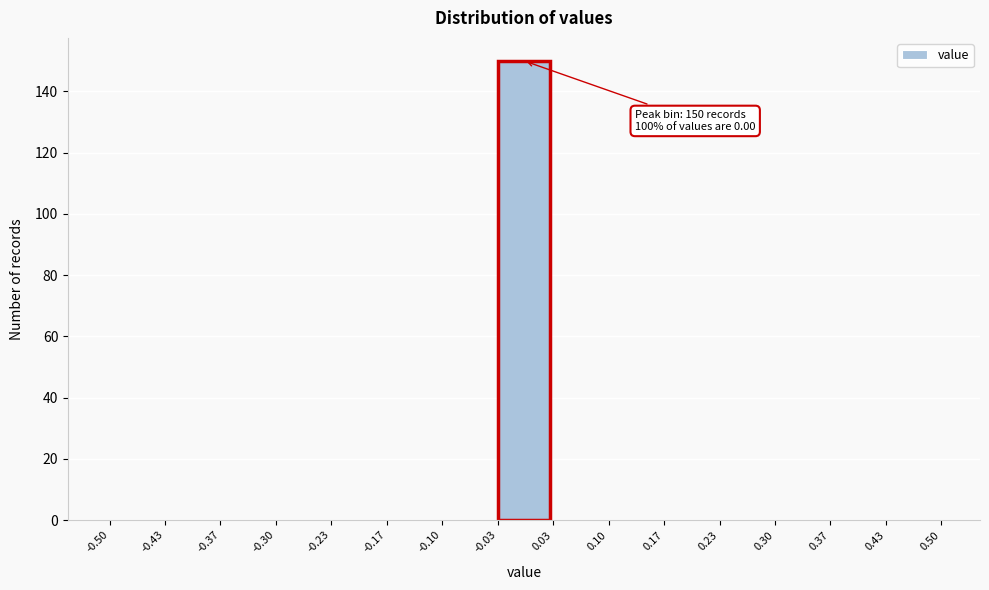

Over which range of the x-axis is the bar tallest?

-0.03 to 0.03